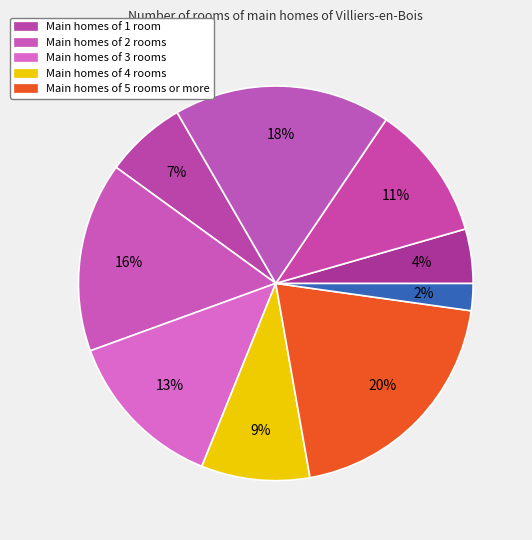

How many slices are in this pie chart?

9